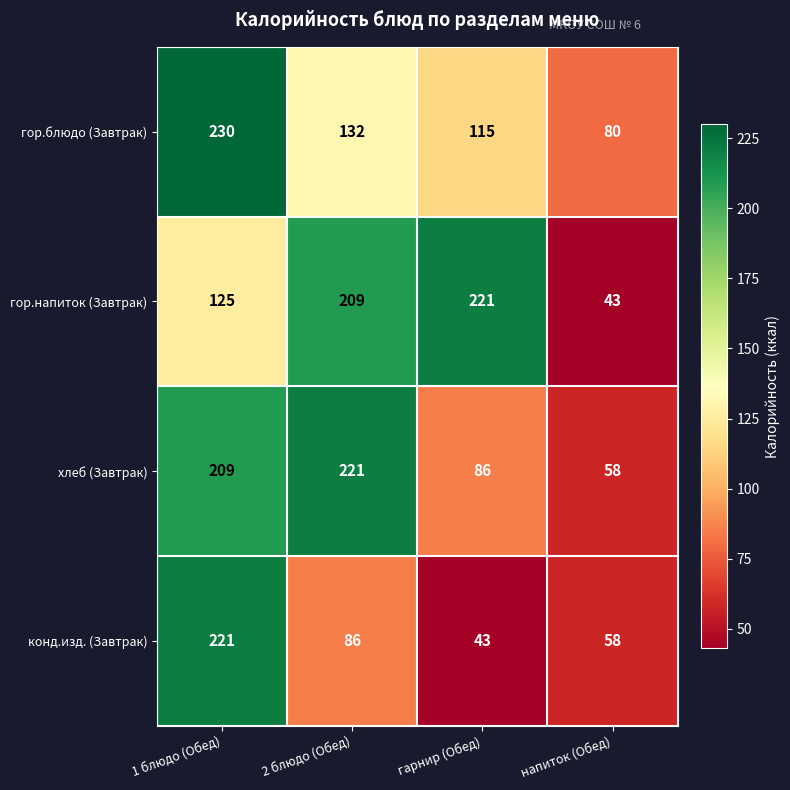

Reading right to left, what are all the values shown in this chart?

гор.блюдо (Завтрак): напиток (Обед)=80	гарнир (Обед)=115	2 блюдо (Обед)=132	1 блюдо (Обед)=230
гор.напиток (Завтрак): напиток (Обед)=43	гарнир (Обед)=221	2 блюдо (Обед)=209	1 блюдо (Обед)=125
хлеб (Завтрак): напиток (Обед)=58	гарнир (Обед)=86	2 блюдо (Обед)=221	1 блюдо (Обед)=209
конд.изд. (Завтрак): напиток (Обед)=58	гарнир (Обед)=43	2 блюдо (Обед)=86	1 блюдо (Обед)=221